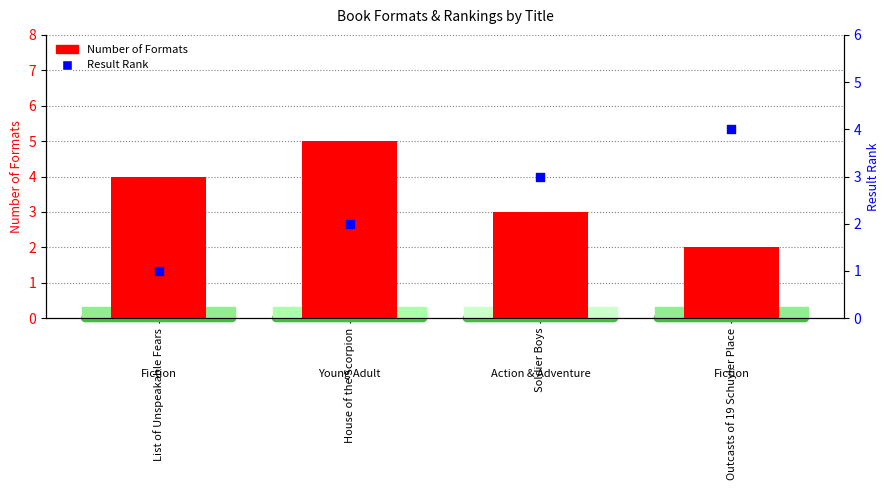

At how many categories does at least one series exceed 1?

4